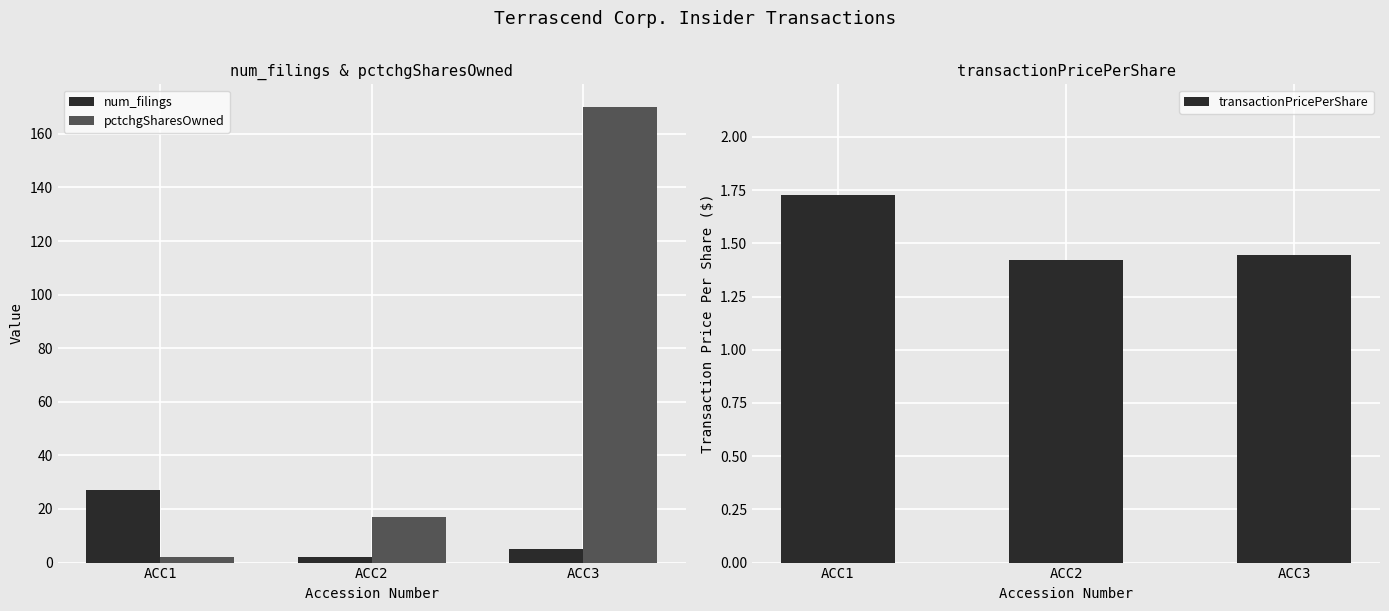

What is the value of the num_filings bar at the 1st from the left?

27